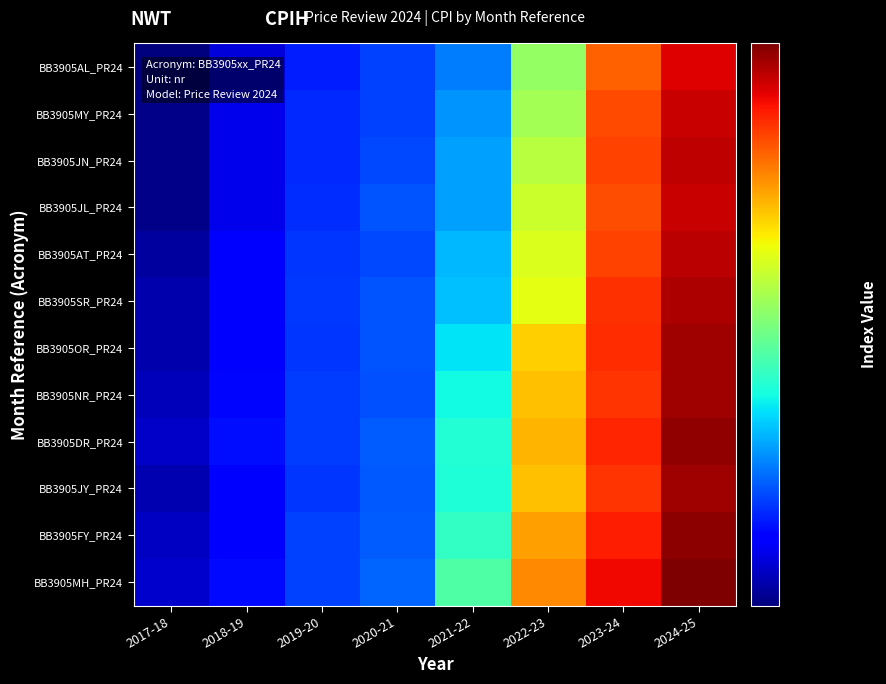

Which series has the largest total across all categories?

BB3905MH_PR24